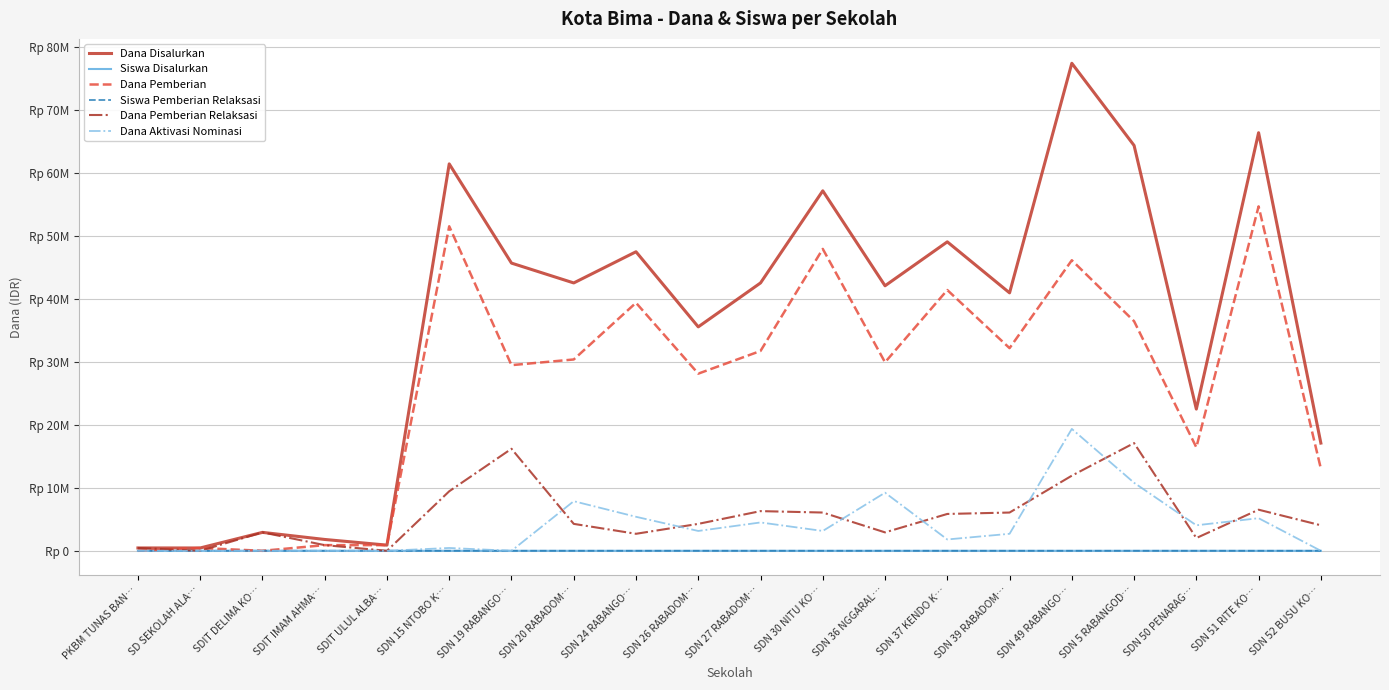

Between SDN 20 RABADOM… and SDIT ULUL ALBA…, which is larger?

SDN 20 RABADOM…